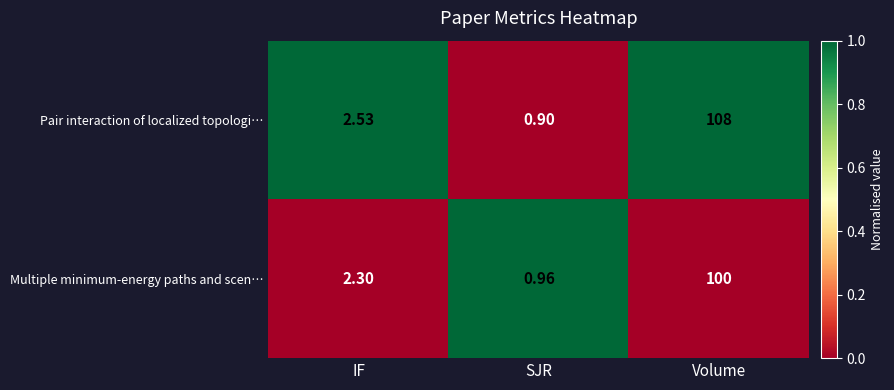

Is the value of Multiple minimum-energy paths and scen… at SJR greater than the value of Pair interaction of localized topologi… at Volume?

No